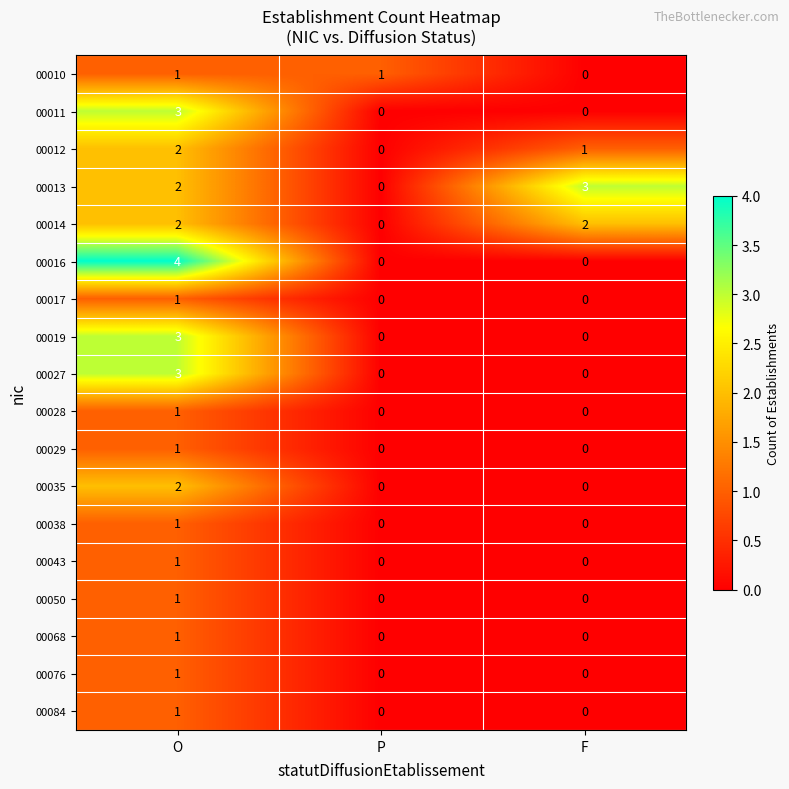

What is the spread (max minus min) of values at O?

3